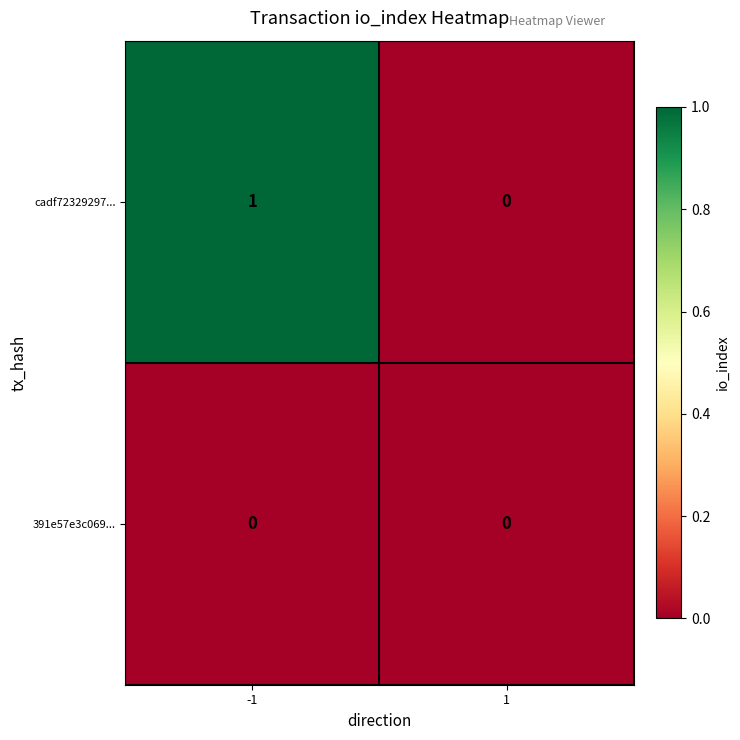

Rank the series by their average value, from highest to lowest.

cadf72329297..., 391e57e3c069...